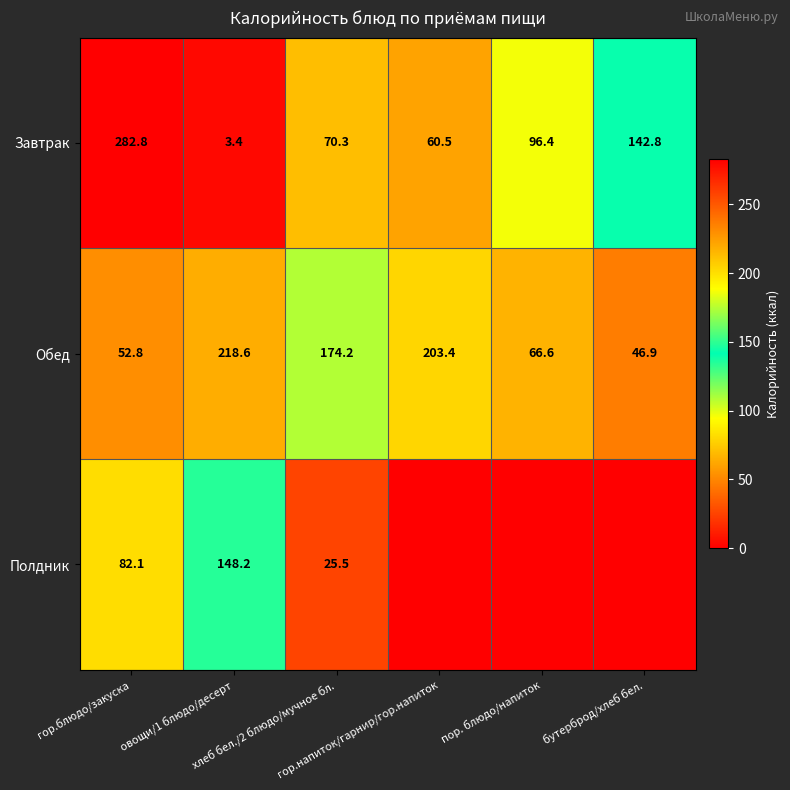

What is the difference between the maximum and second lowest values in the Обед series?

165.8